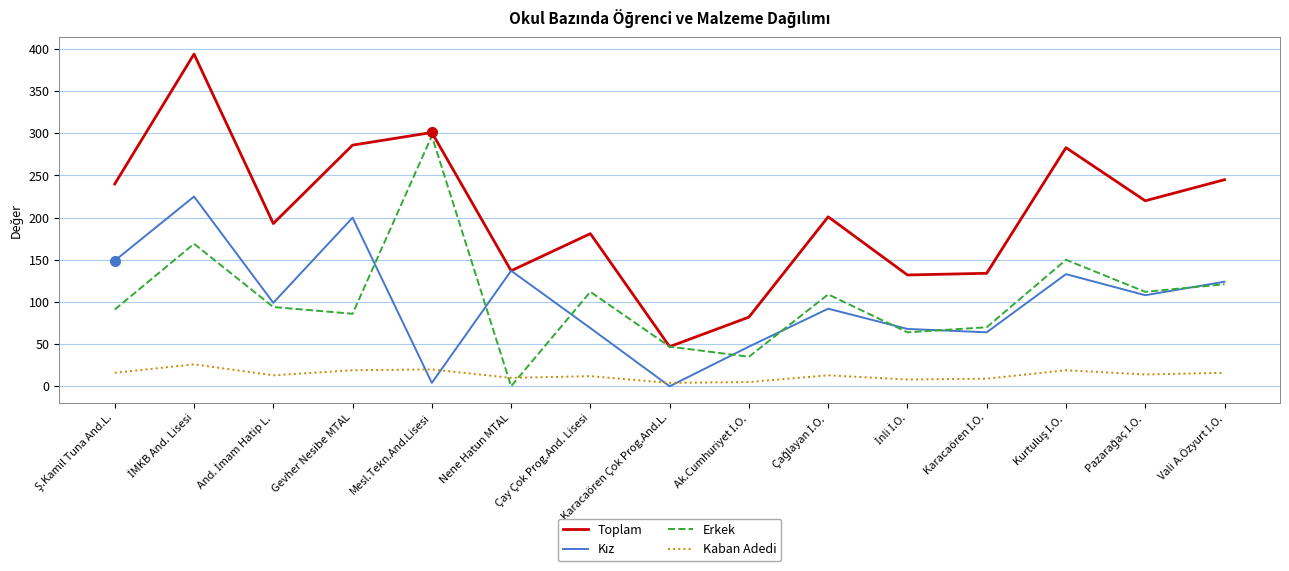

What is the average value of the Erkek series?

104